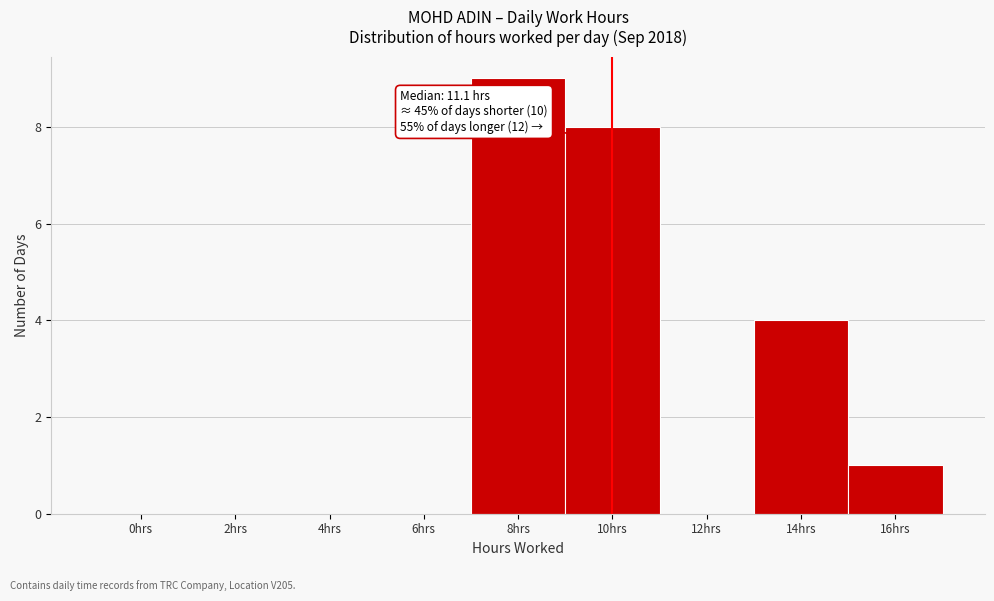

Reading right to left, extract all data points from this chart.

16hrs=1	14hrs=4	12hrs=0	10hrs=8	8hrs=9	6hrs=0	4hrs=0	2hrs=0	0hrs=0